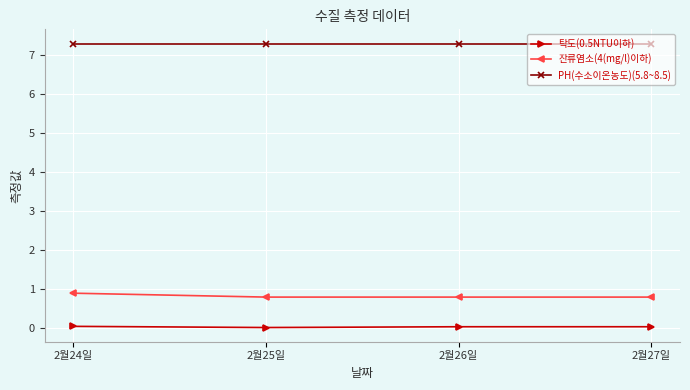

What is the sum of the 잔류염소(4(mg/l)이하) values at 2월26일 and 2월27일?

1.6